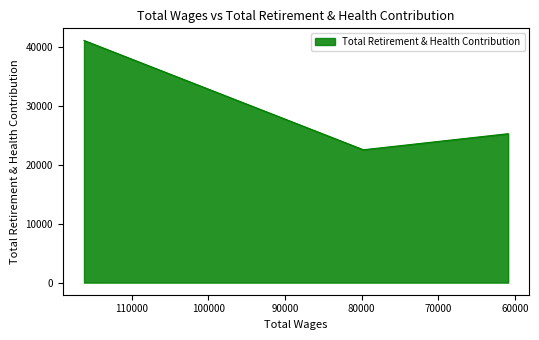

What position from the left is 116208.0?

1